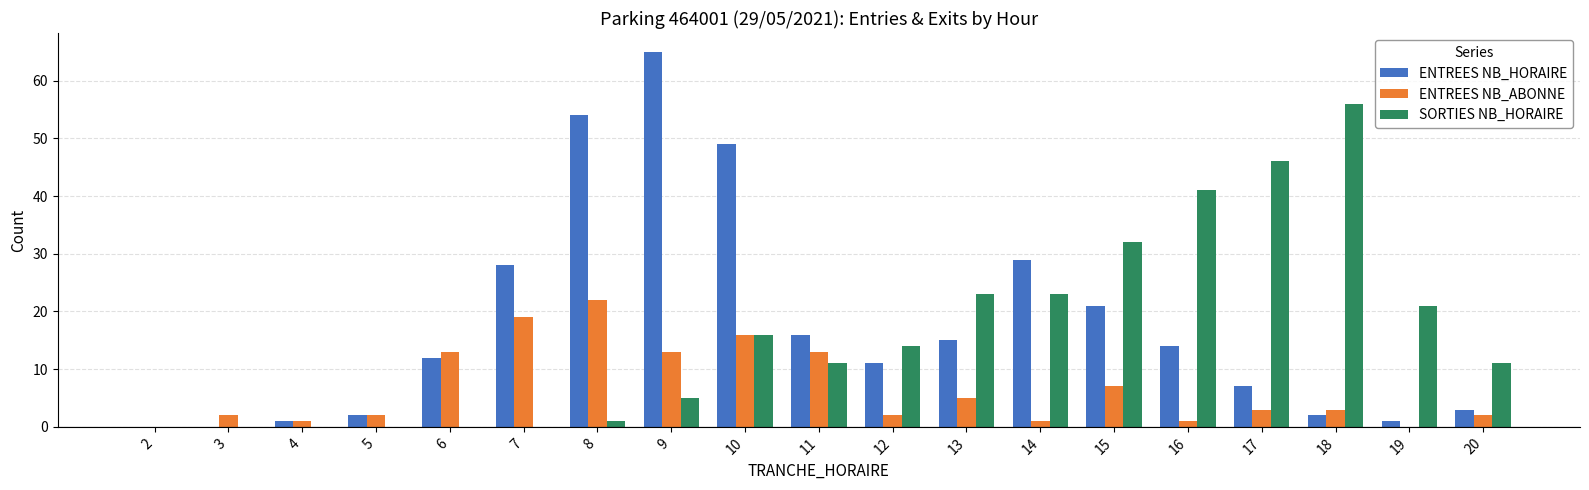

Is it true that ENTREES NB_ABONNE equals 7 at 15?

True